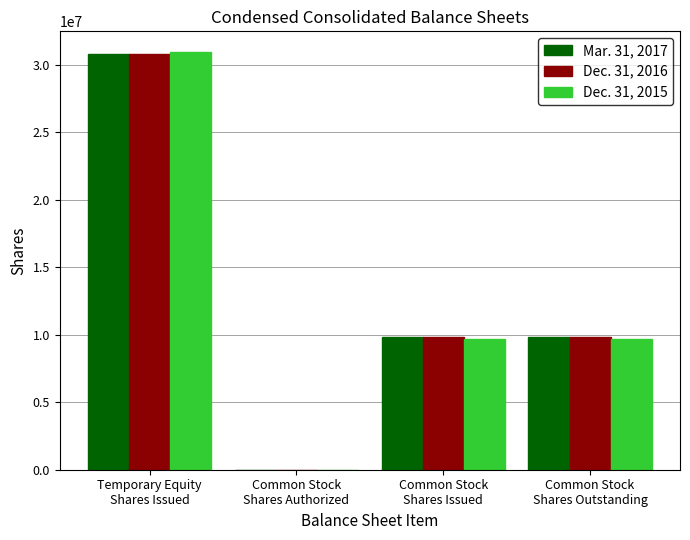

What are all the series names shown in the legend?

Mar. 31, 2017, Dec. 31, 2016, Dec. 31, 2015